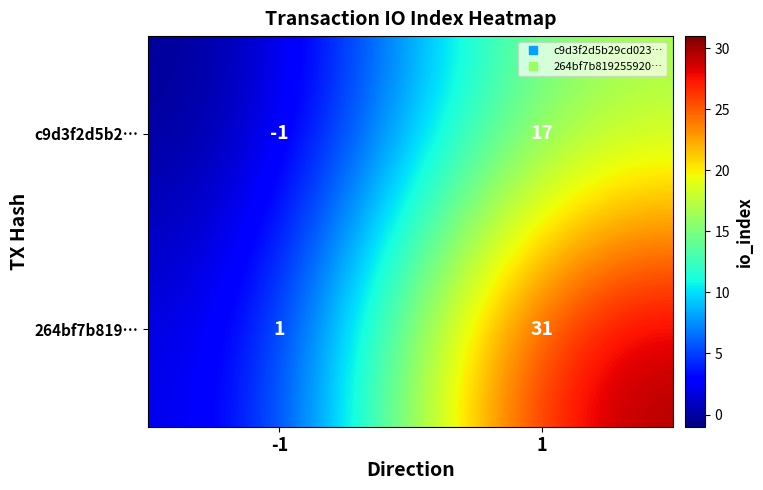

List the series in order of their overall mean, highest first.

264bf7b819…, c9d3f2d5b2…